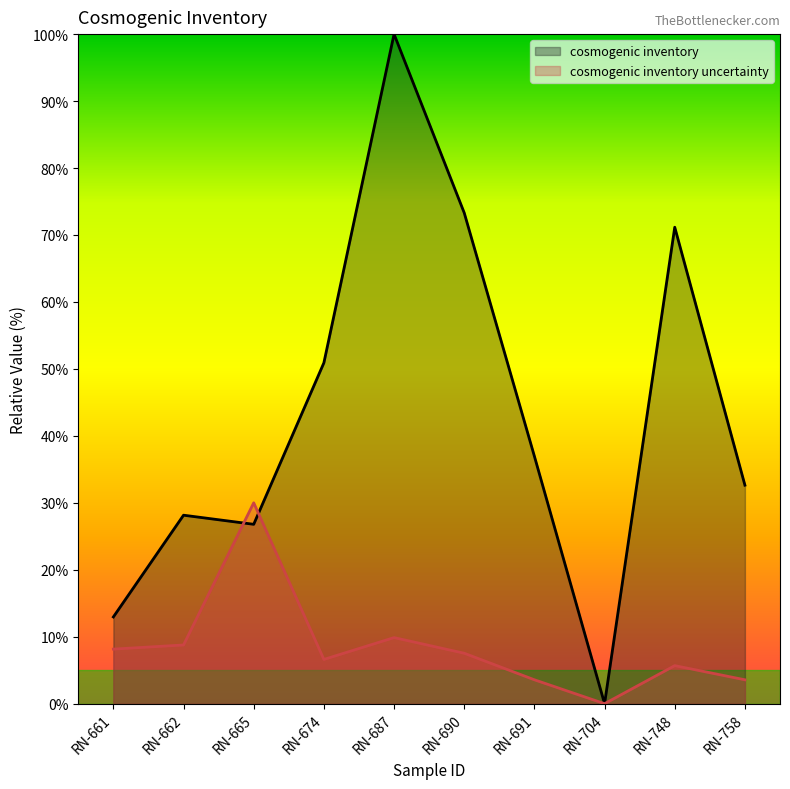

What is the value of the cosmogenic inventory uncertainty point at the 5th from the left?

9.9